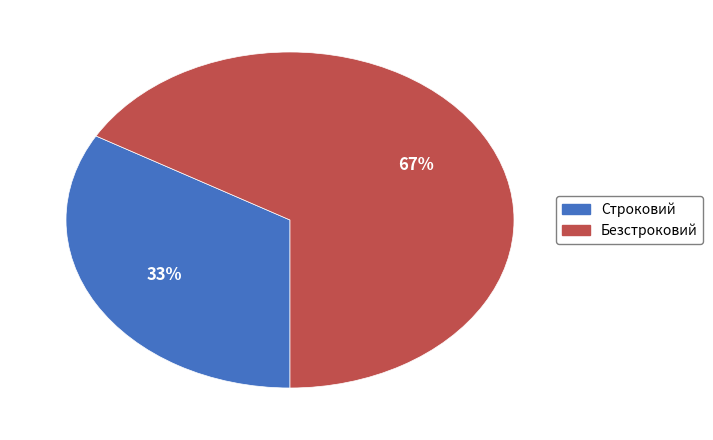

Combined, do Строковий and Безстроковий account for over 50%?

Yes